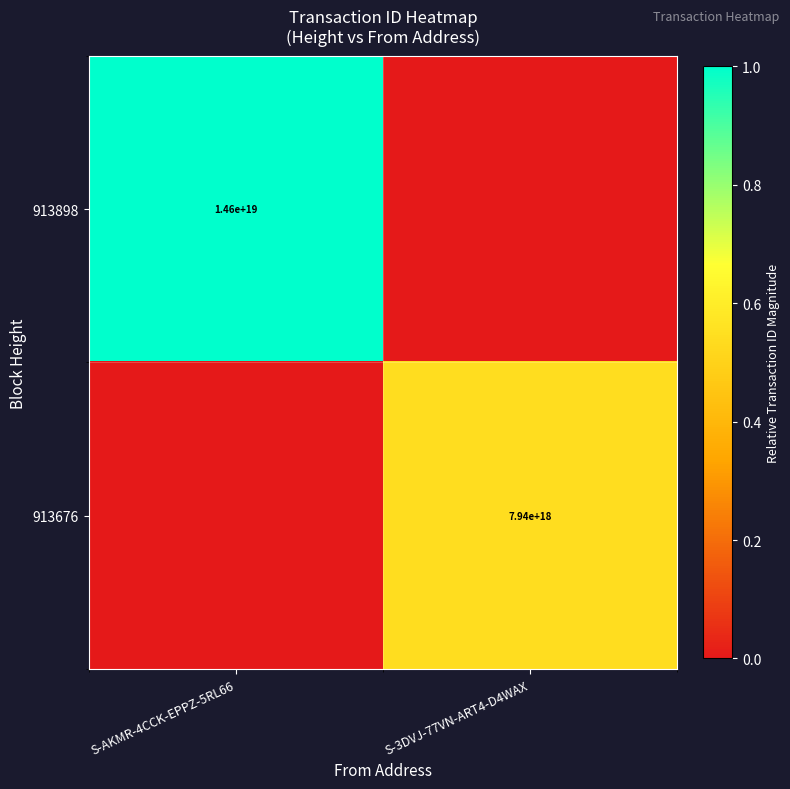

The 913676 series shows 0.3 at S-3DVJ-77VN-ART4-D4WAX. True or false?

False